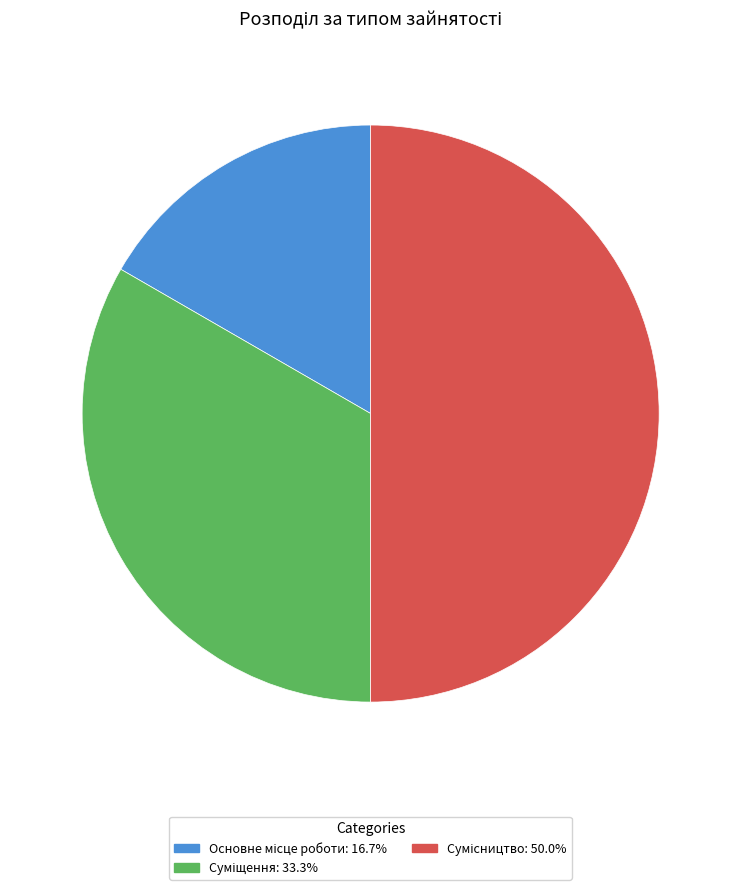

What portion of the pie excludes Суміщення?

66.7%